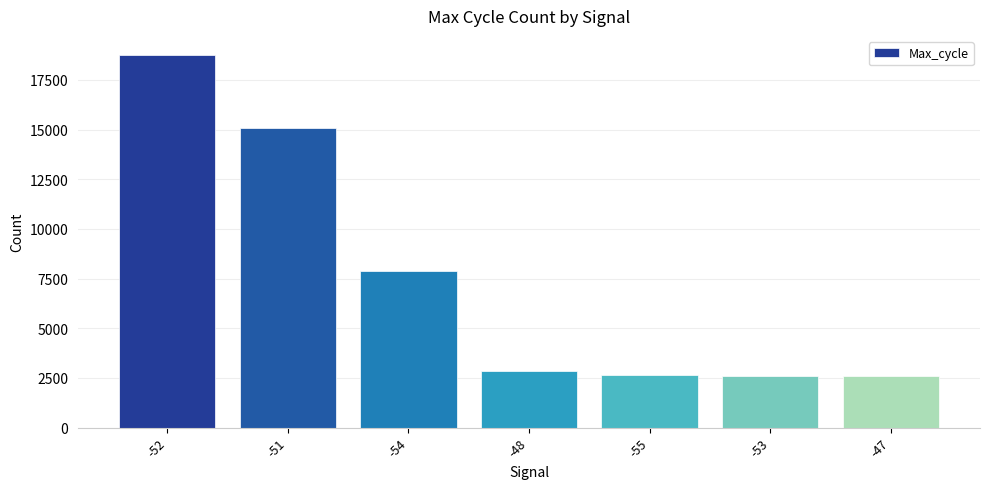

What is the sum of all values?

52427